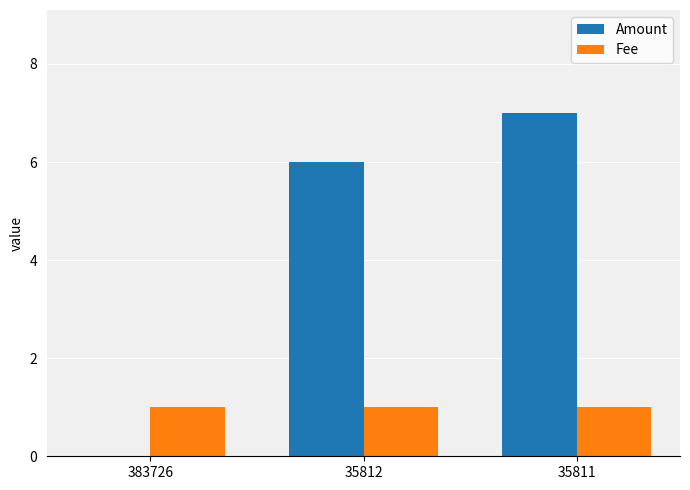

What is the sum of the Amount values at 35811 and 35812?

13